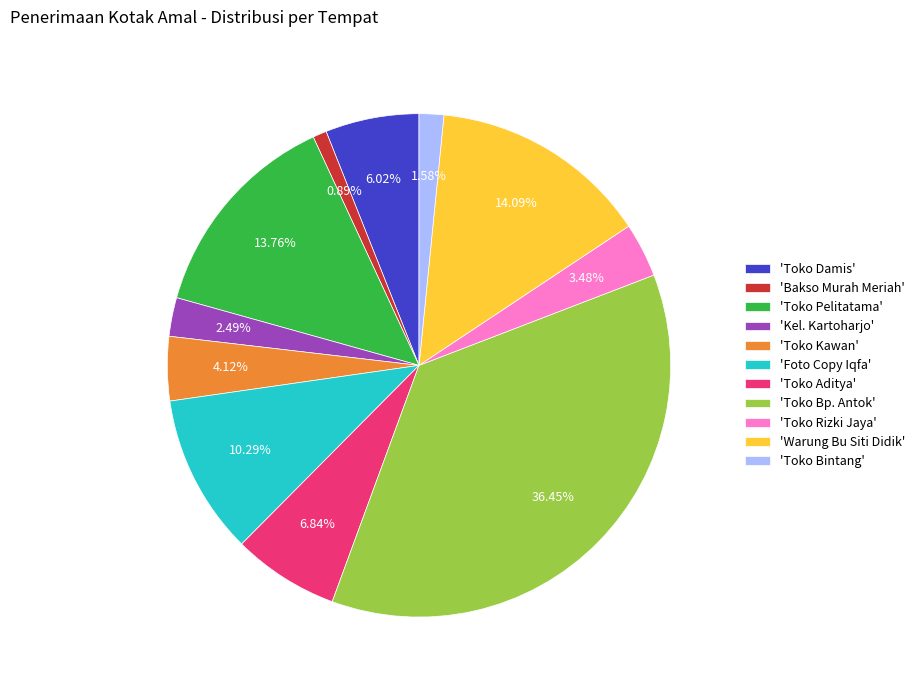

How many segments does this pie chart have?

11